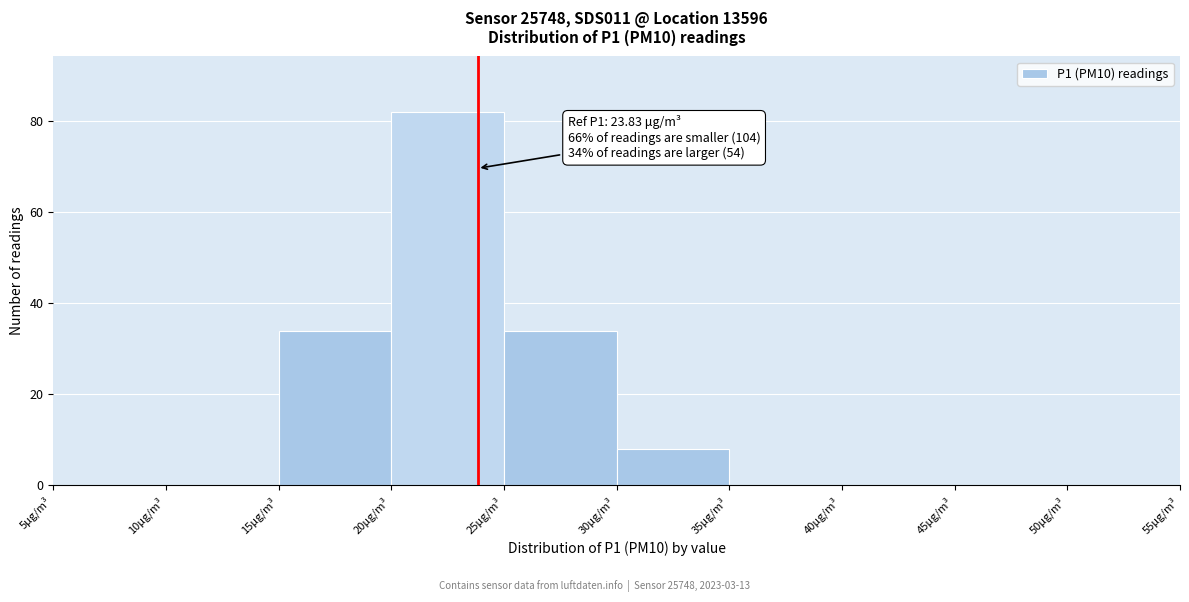

Over which range of the x-axis is the bar tallest?

20 to 25